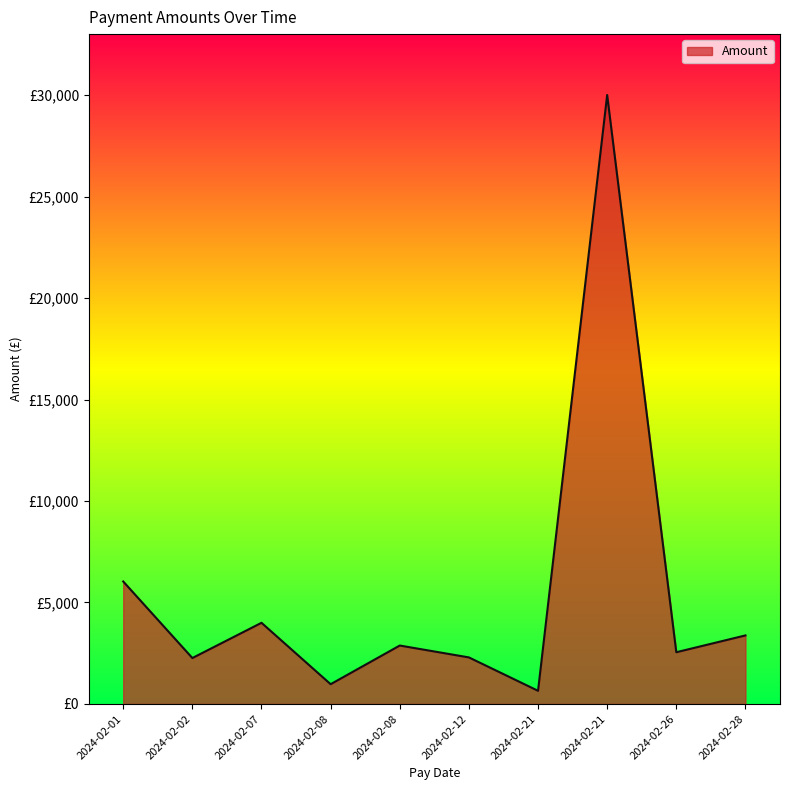

Is this an area chart (filled region under the line)?

Yes